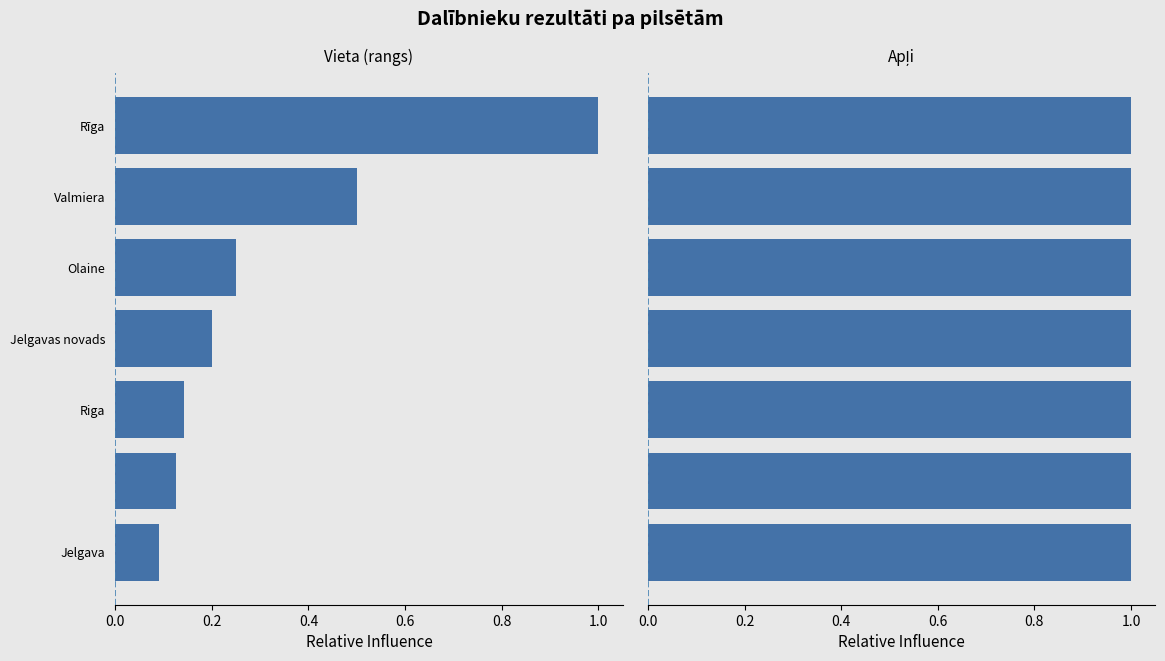

What is the approximate value of Vieta at Olaine?

0.2